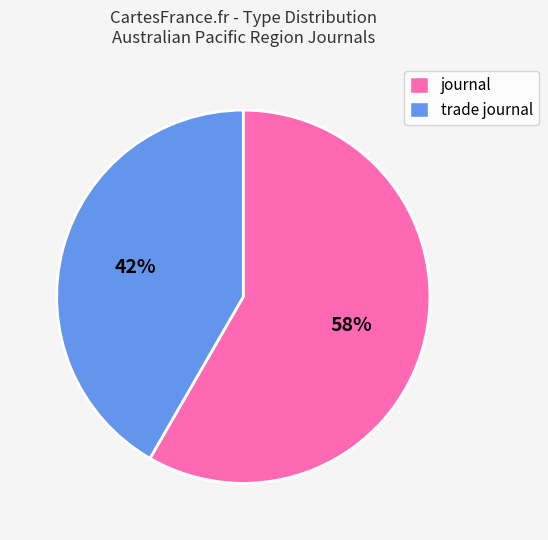

True or false: journal accounts for 64% of the total.

False